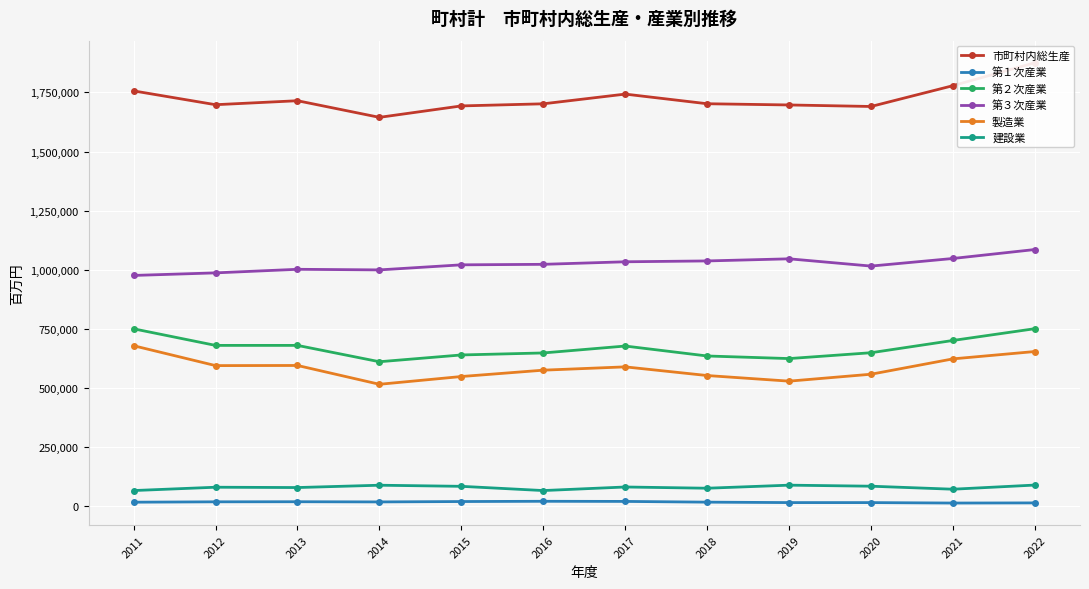

Rank the categories by 第１次産業 value from lowest to highest.

2021, 2022, 2020, 2019, 2011, 2018, 2014, 2012, 2013, 2015, 2017, 2016